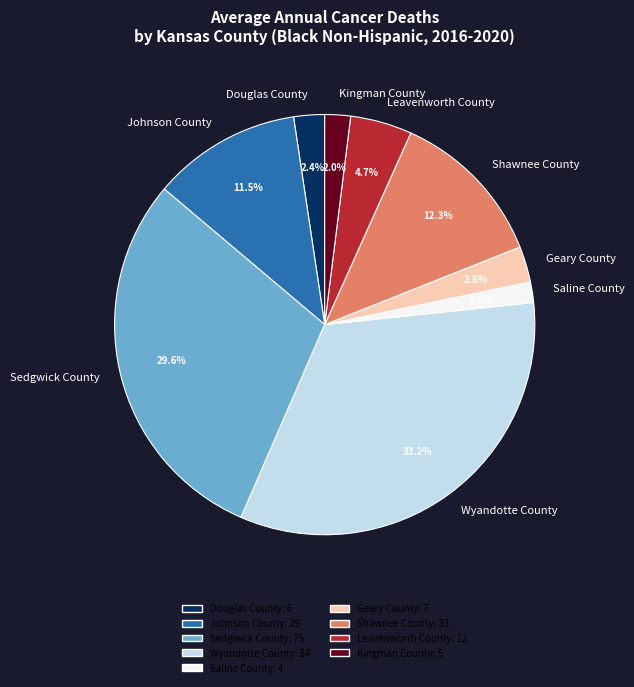

Which category has the biggest portion of the pie?

Wyandotte County